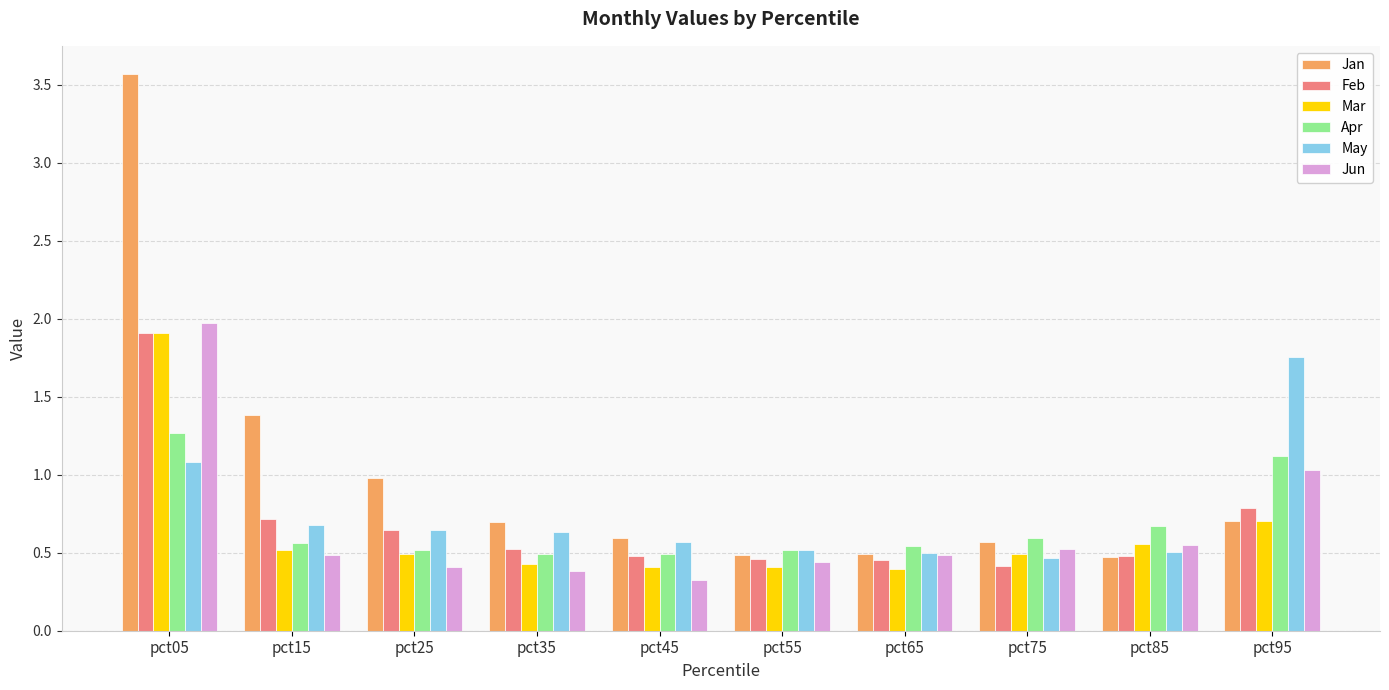

Is the value of Mar at pct05 greater than the value of Apr at pct75?

Yes